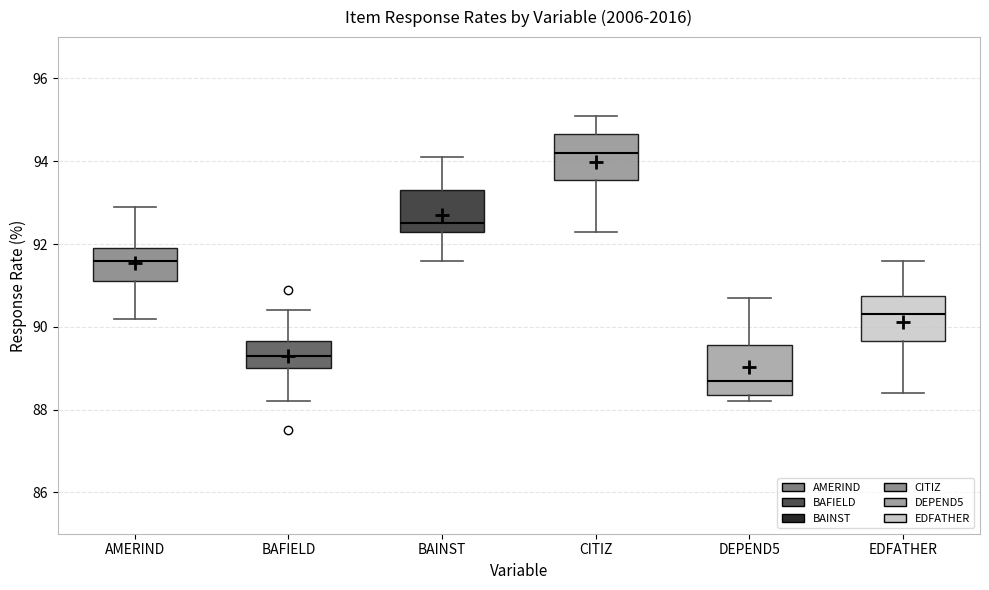

Reading left to right, transcribe this box plot: for each box, give where its median line is, the range the box spans, and where its two whiskers end, as read against the y-axis. The values are not printed on the chart, so give them approximately, as read against the axis.

AMERIND: median 91.6, box 91.2 to 92.0, whiskers 90.2 to 93.0
BAFIELD: median 89.4, box 89.0 to 89.6, whiskers 88.2 to 90.4
BAINST: median 92.6, box 92.4 to 93.4, whiskers 91.6 to 94.2
CITIZ: median 94.2, box 93.6 to 94.6, whiskers 92.4 to 95.2
DEPEND5: median 88.8, box 88.4 to 89.6, whiskers 88.2 to 90.8
EDFATHER: median 90.4, box 89.6 to 90.8, whiskers 88.4 to 91.6